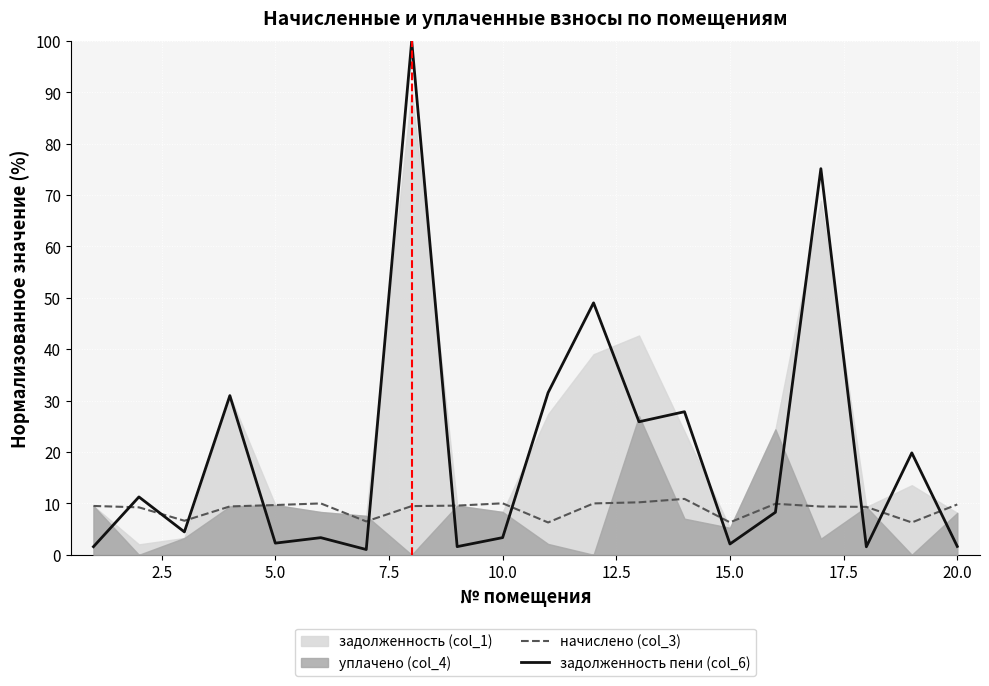

How many interior local valleys does the начислено (col_3) series have?

5